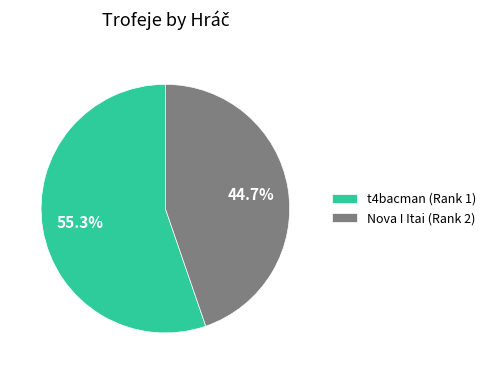

What is the ratio of the value at t4bacman (Rank 1) to the value at Nova I Itai (Rank 2)?

1.2